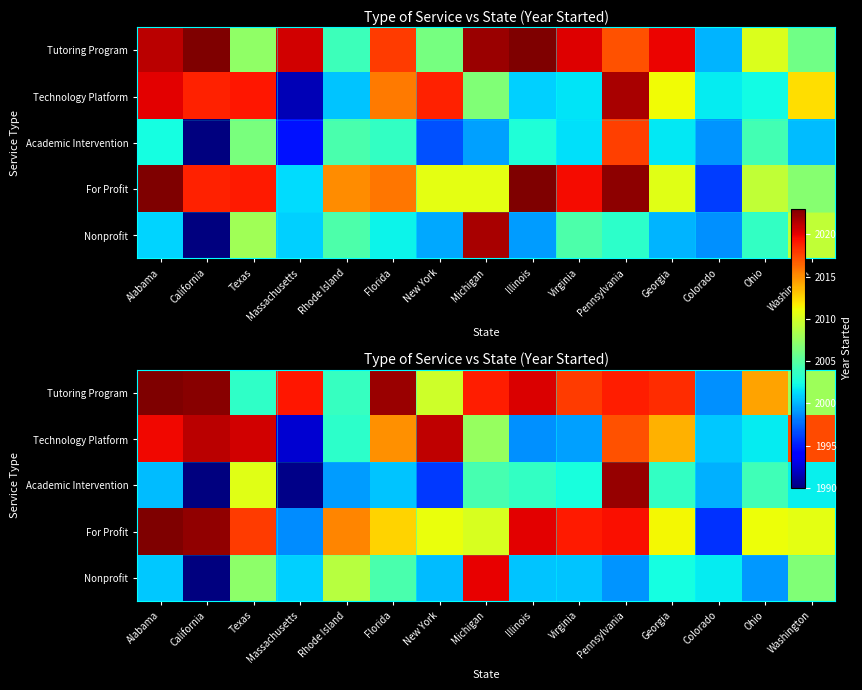

Rank the series by their maximum value, from lowest to highest.

Nonprofit, Technology Platform, Academic Intervention, Tutoring Program, For Profit